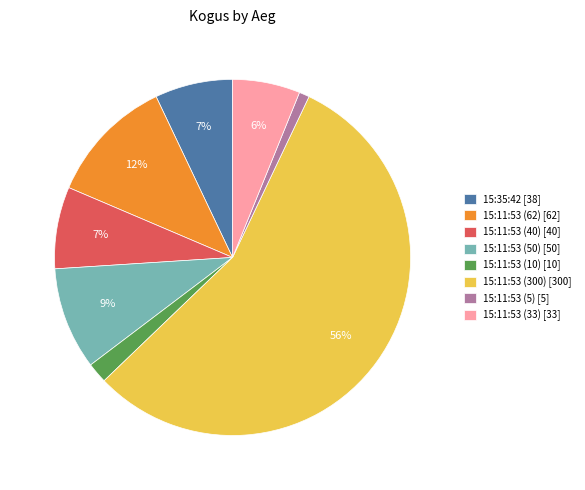

To the nearest percent, what is the difference between the largest and smallest slice percentages?

55%